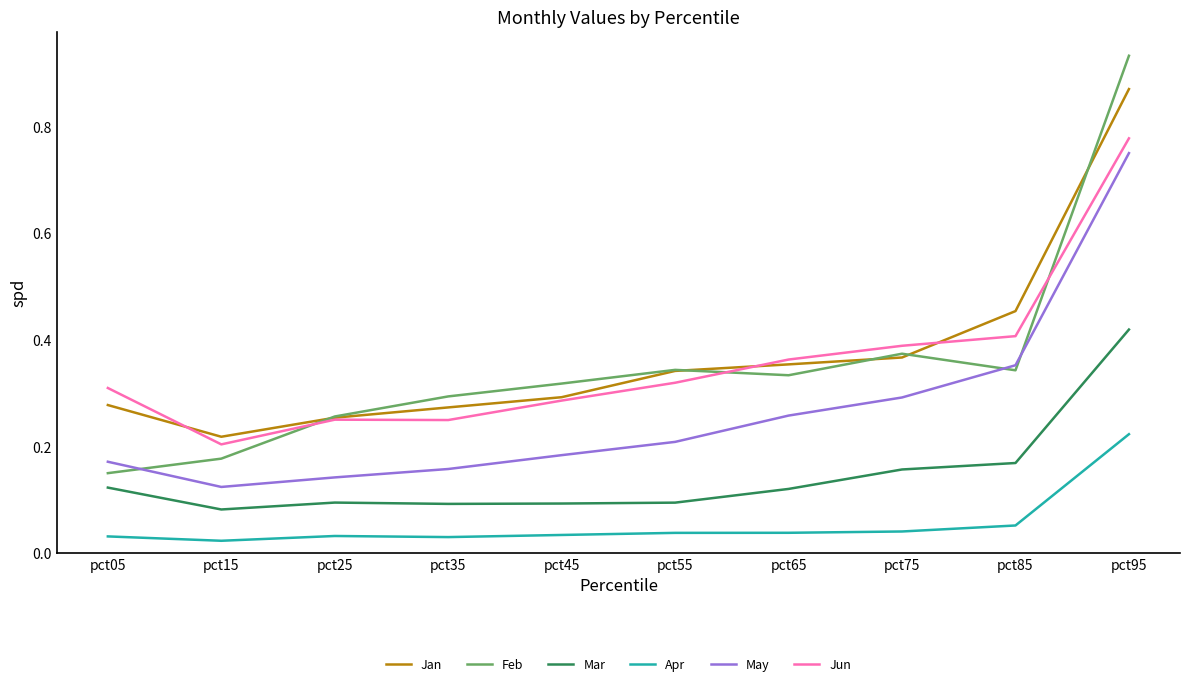

True or false: Mar and Feb intersect in this chart.

False